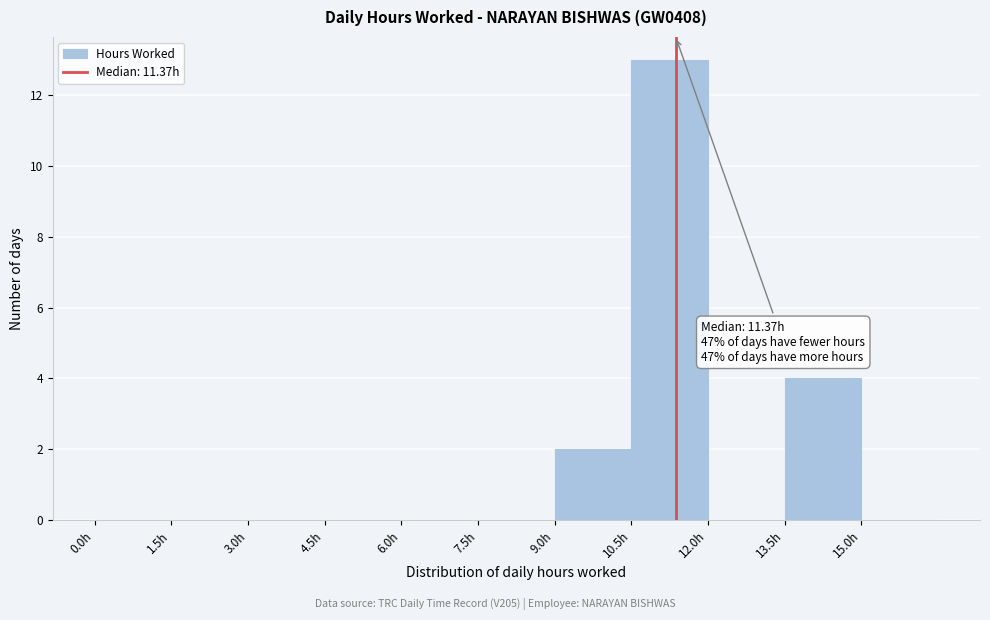

Which range on the x-axis has the tallest bar?

10.5 to 12.0